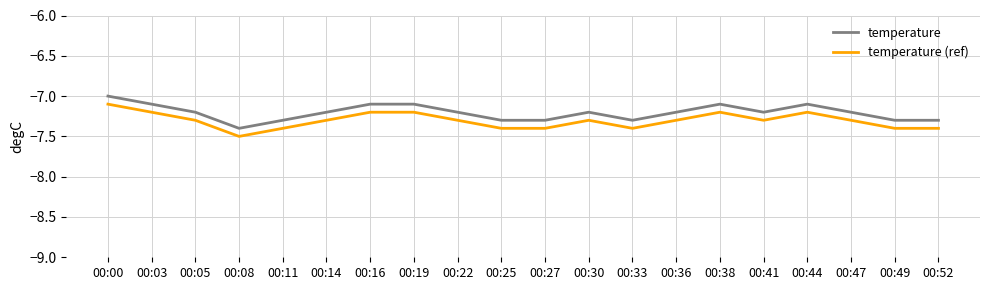

What is the greatest value displayed?

-7.0